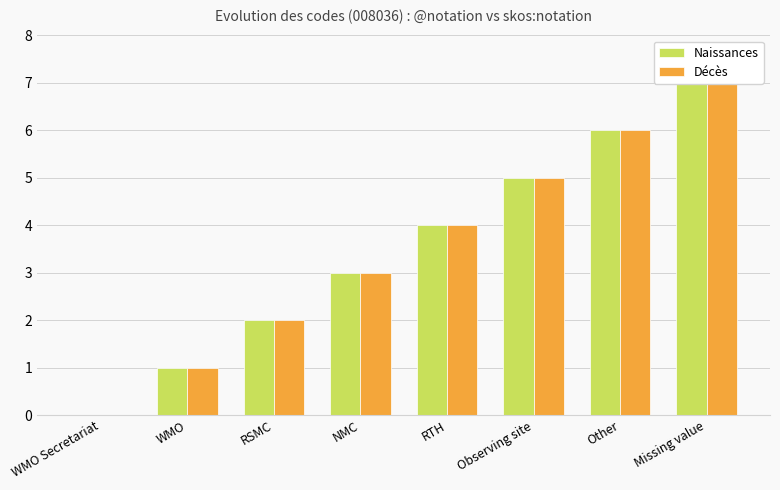

At which label is Naissances closest to 3?

NMC